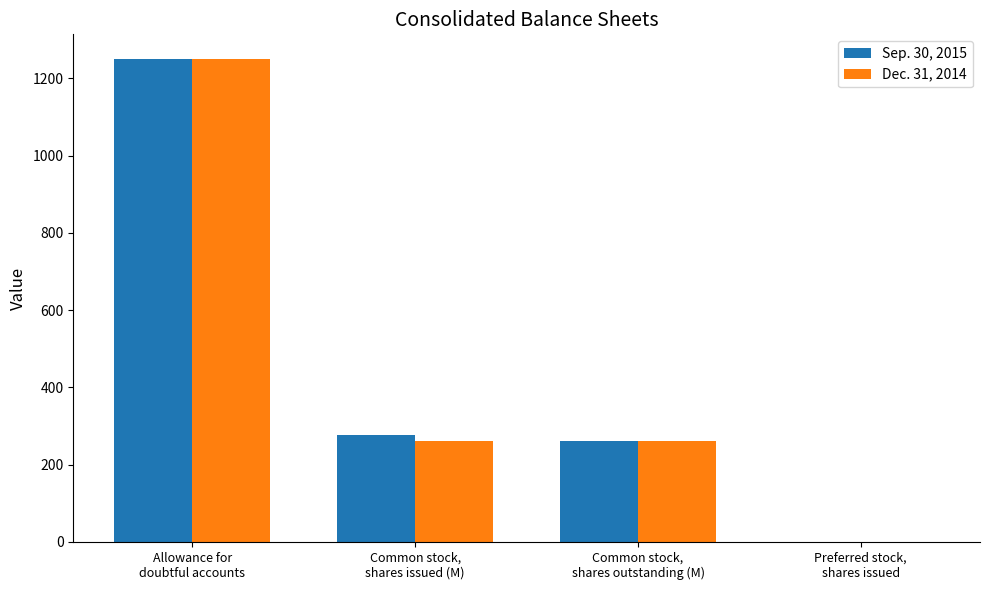

Where does the Sep. 30, 2015 series first go above 277?

Allowance for
doubtful accounts